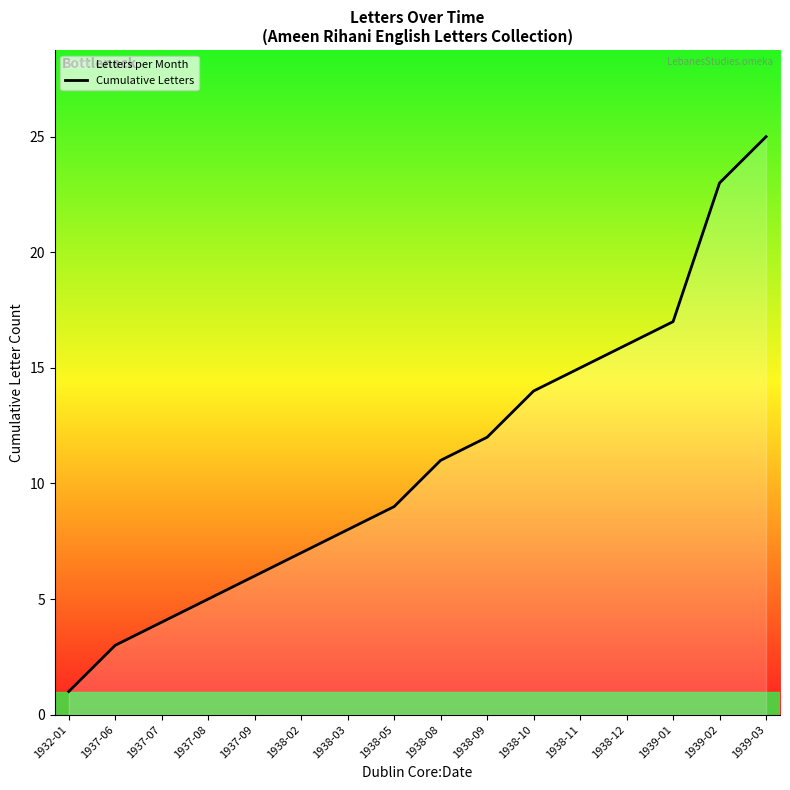

What is the difference between the second highest and minimum values?

22